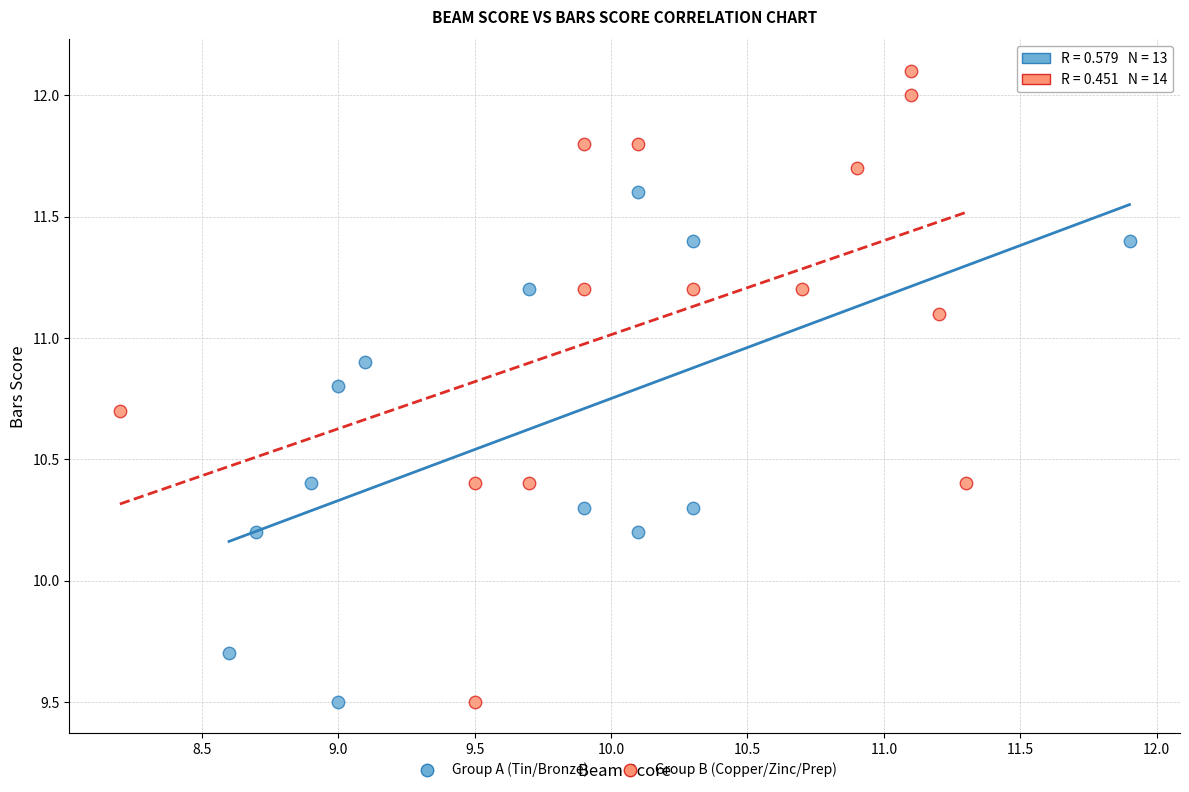

Which series contains the highest Y value?

Group B (Copper/Zinc/Prep)